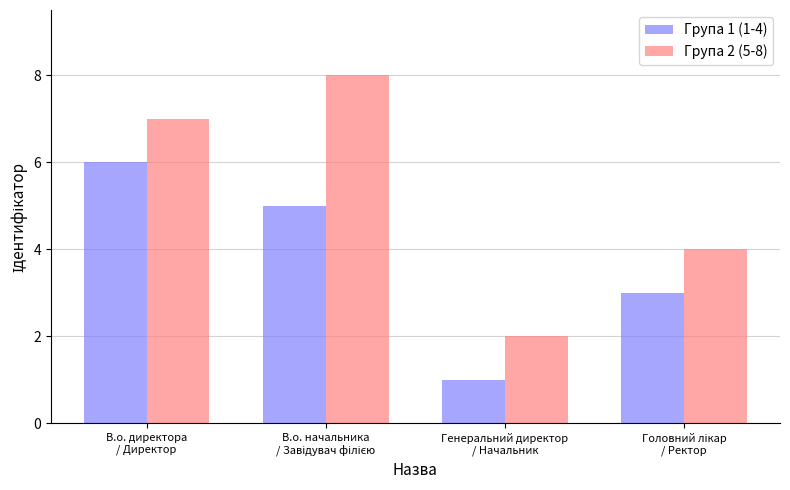

What is the highest value of the Група 2 (5-8) series?

8